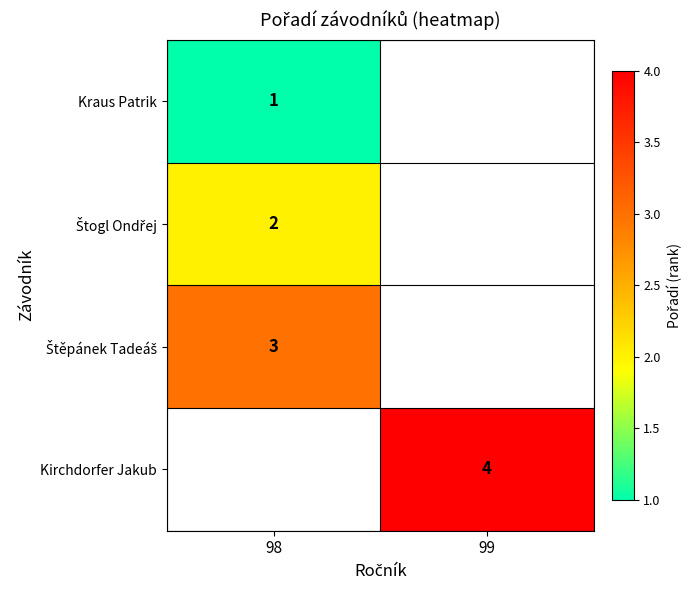

How many distinct data groups are displayed?

4